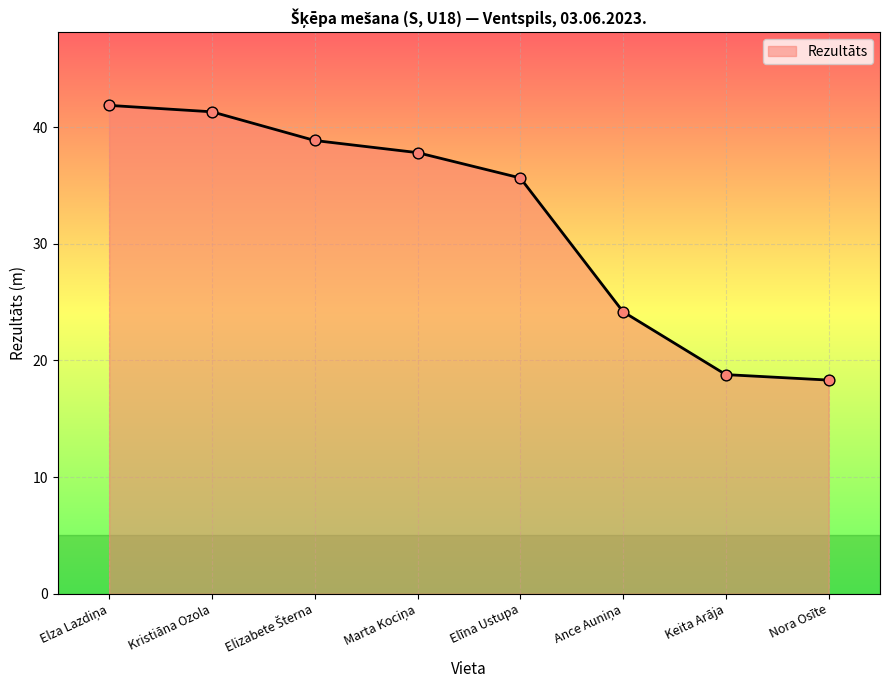

Approximately how many times larger is the value at Elīna Ustupa compared to Kristiāna Ozola?

0.9